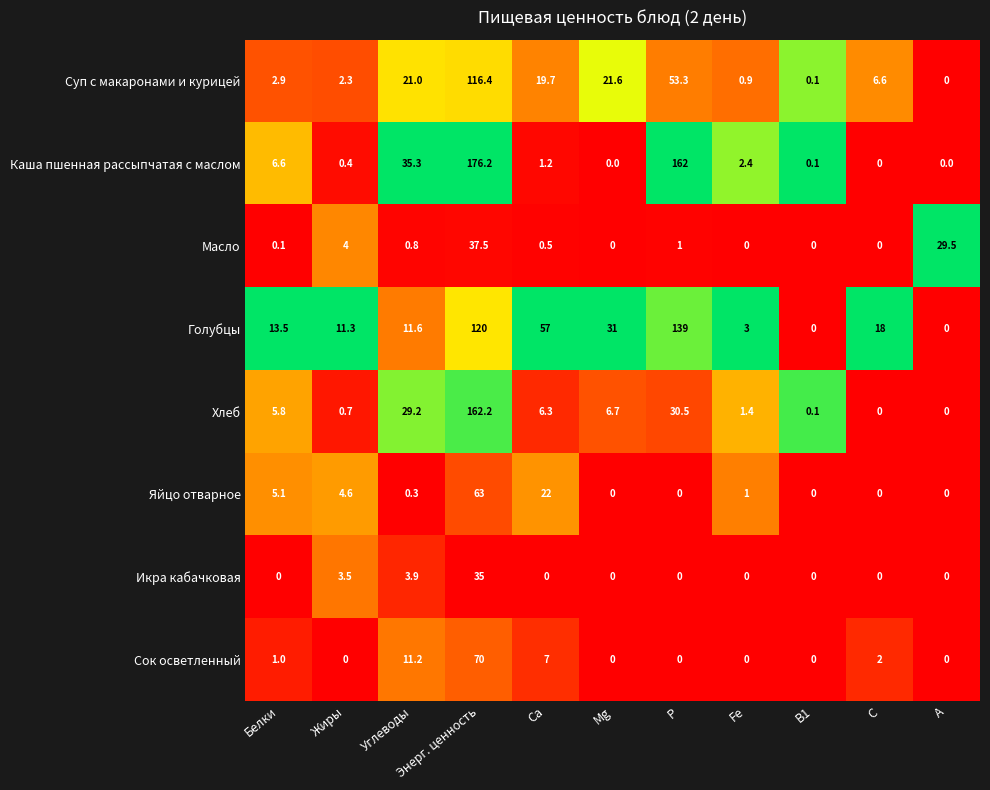

At which label does Суп с макаронами и курицей reach its minimum?

А